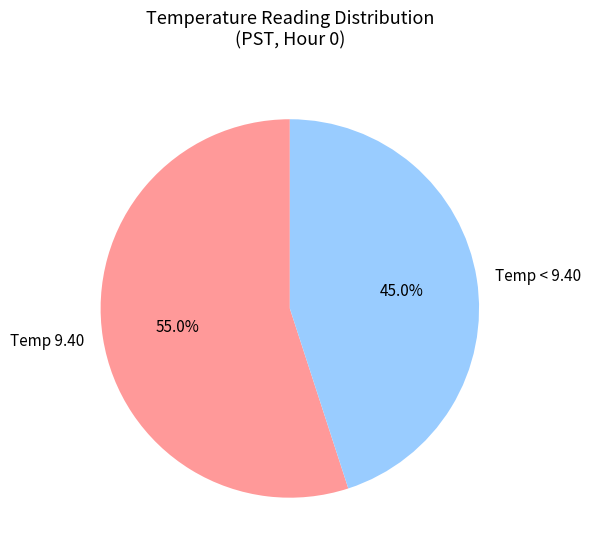

Which has a higher value, Temp < 9.40 or Temp 9.40?

Temp 9.40